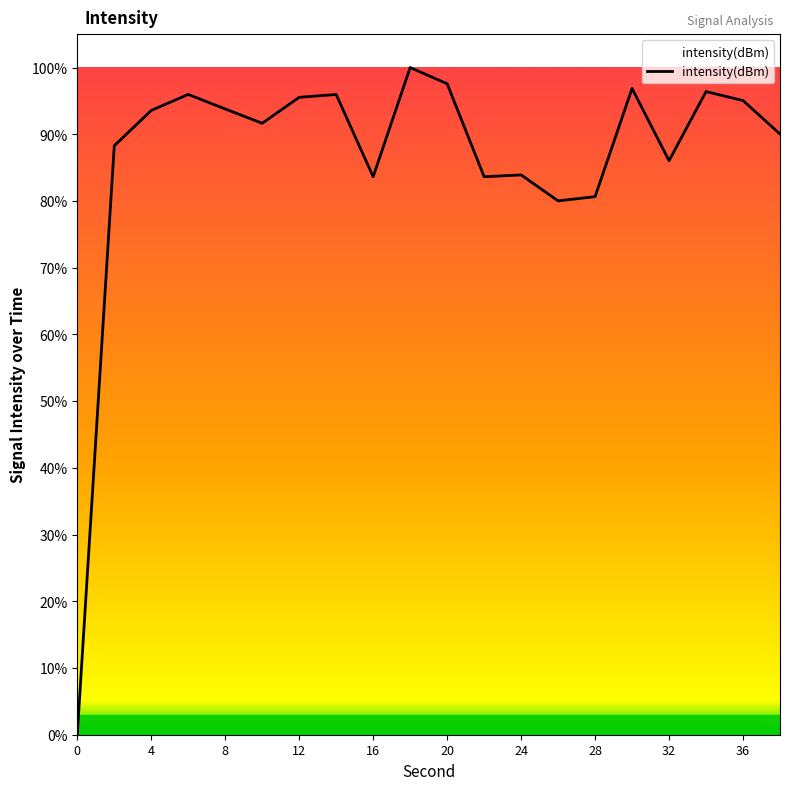

What is the greatest value displayed?

100.0